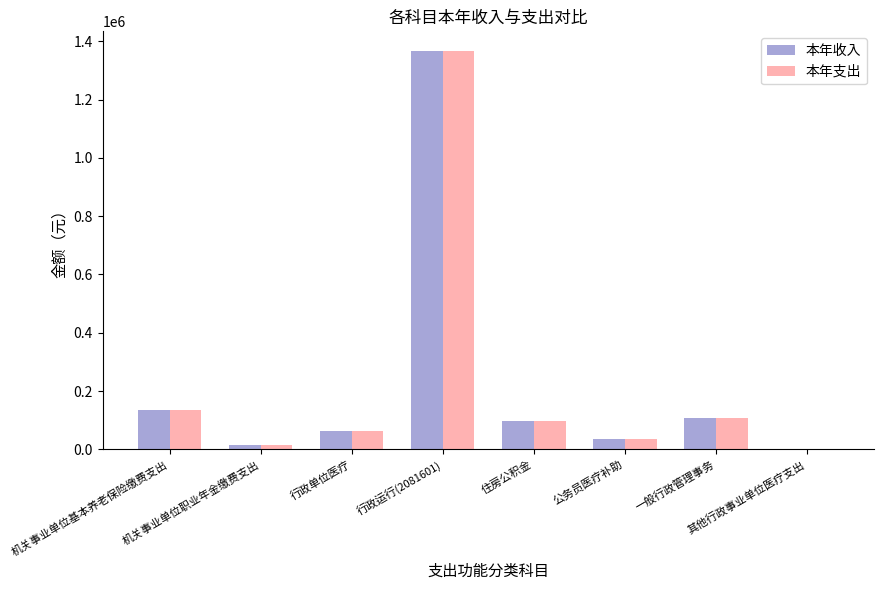

What is the maximum value shown in the chart?

1365914.5